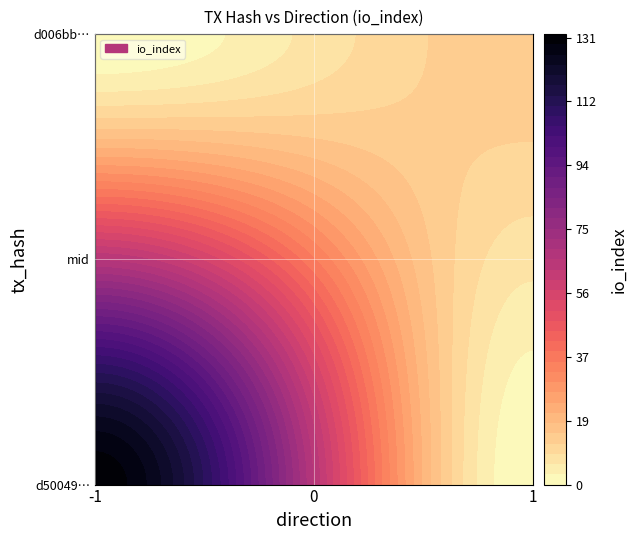

Is it true that d006bb42525bc869995e2714478fcf029b4a3c6 equals 1.4 at value?

False